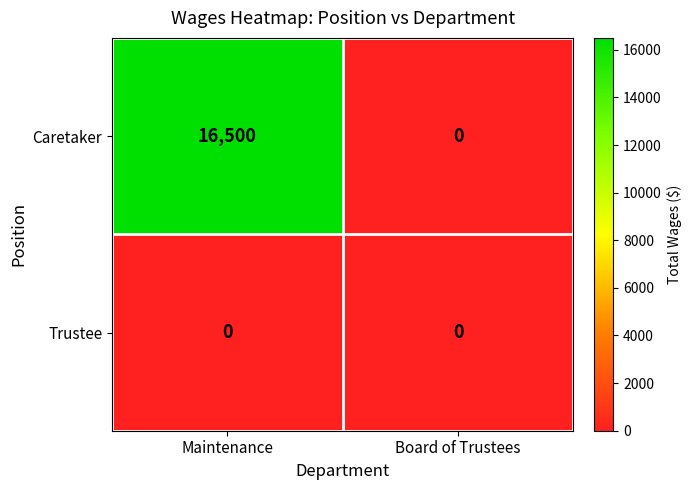

What is the total value across all series at Maintenance?

16500